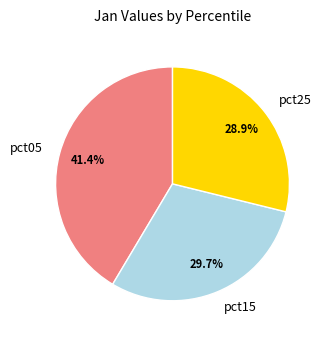

Does pct05 represent more than half of the total?

No